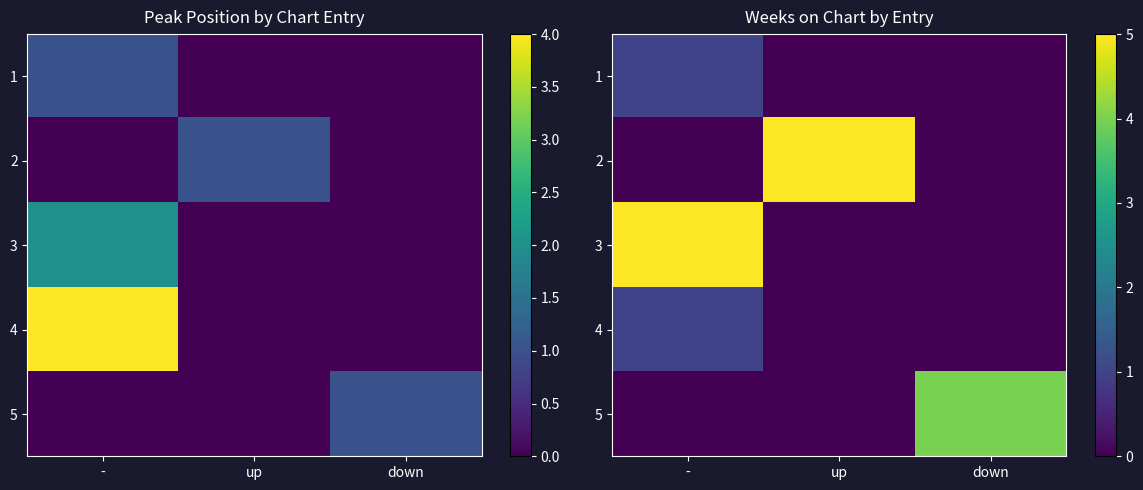

At which label is 4 closest to 0?

up